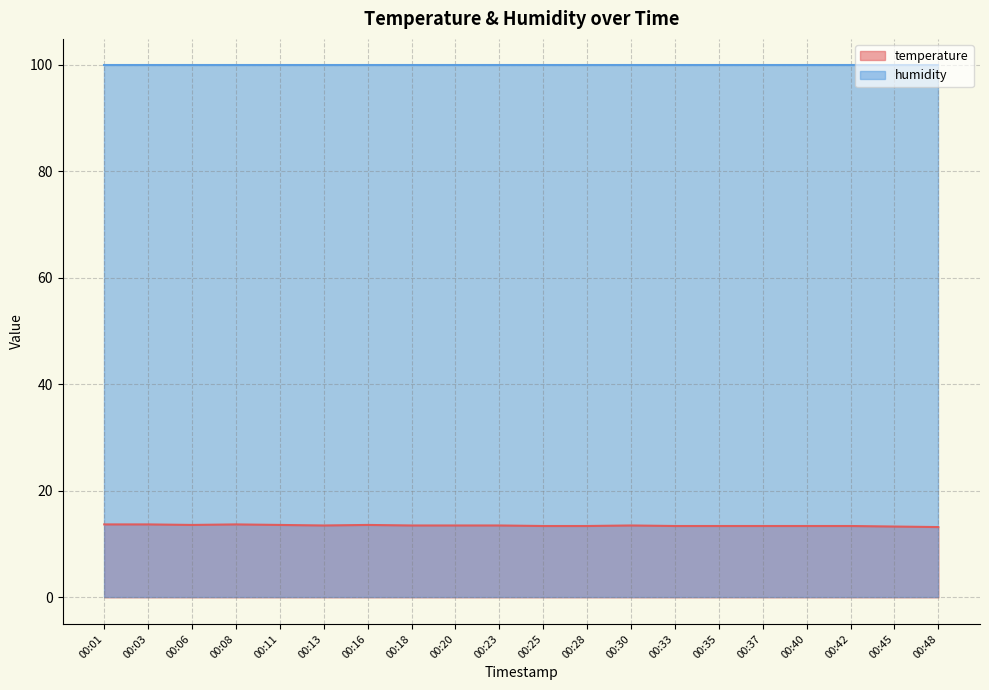

What is the difference between the values at 00:18 and 00:37?

0.1